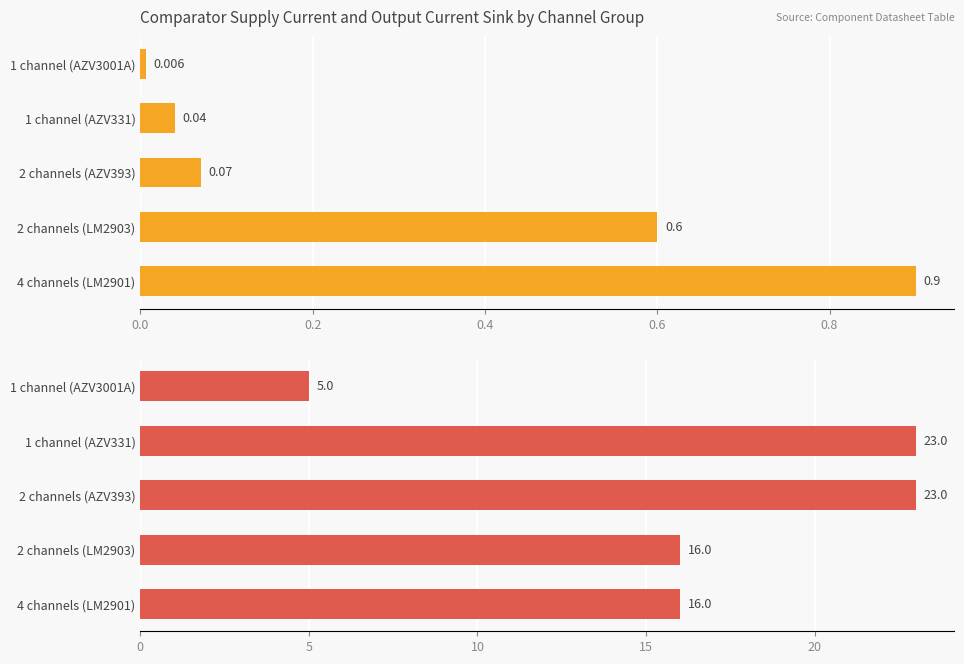

Rank the series at 1 channel (AZV331) from lowest to highest value.

Supply Current @ 5V (per Op Amp) (mA), Output Current Sink (mA)